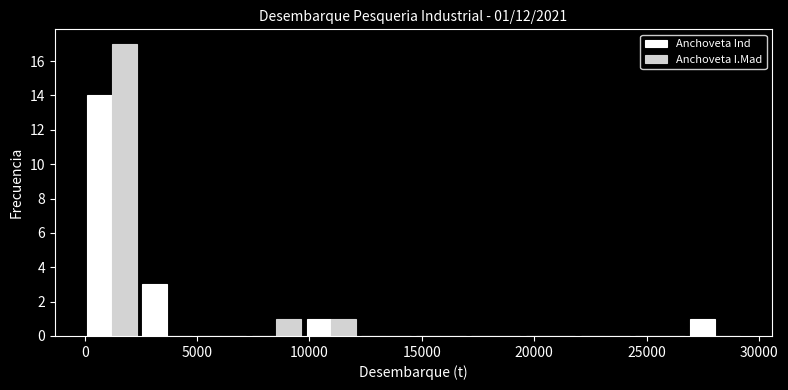

In the Anchoveta Ind series, which range on the x-axis has the tallest bar?

0 to 2500